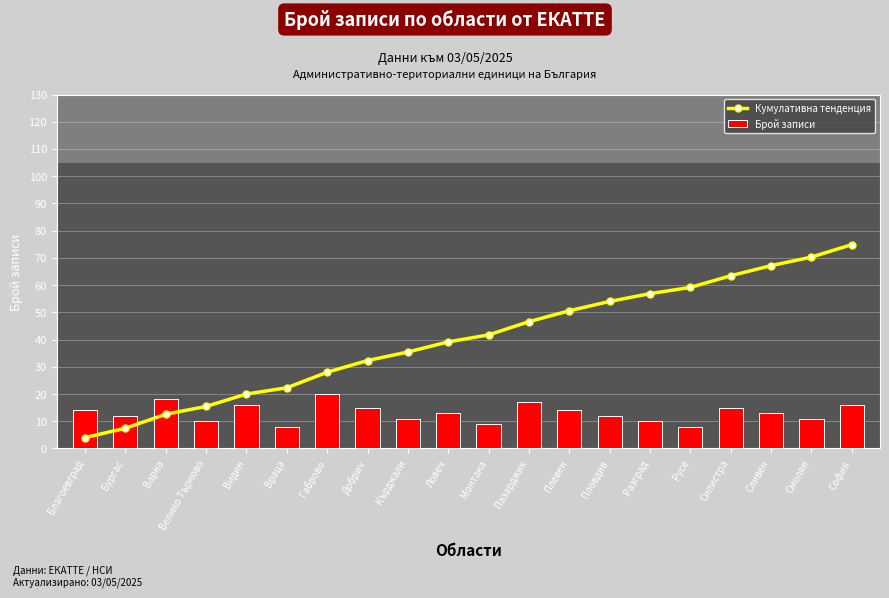

What is the minimum value for Кумулативна тенденция?

4.0